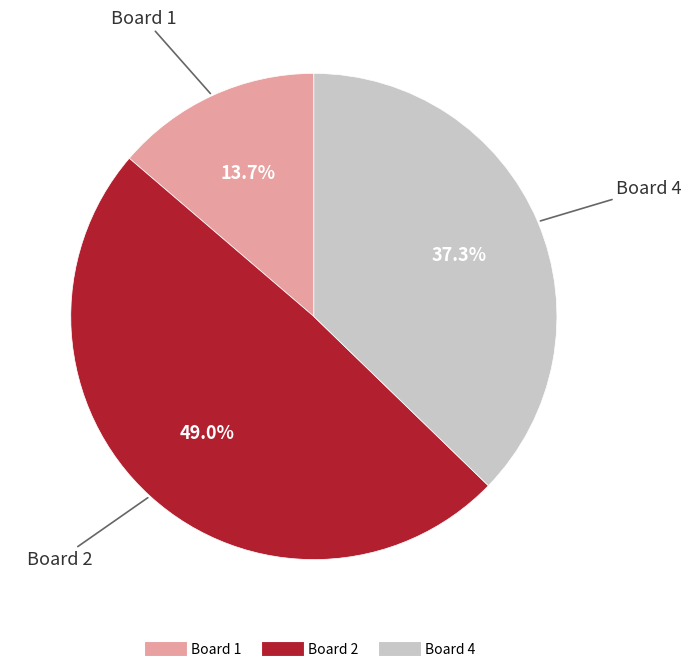

Is there a majority slice in this chart?

No